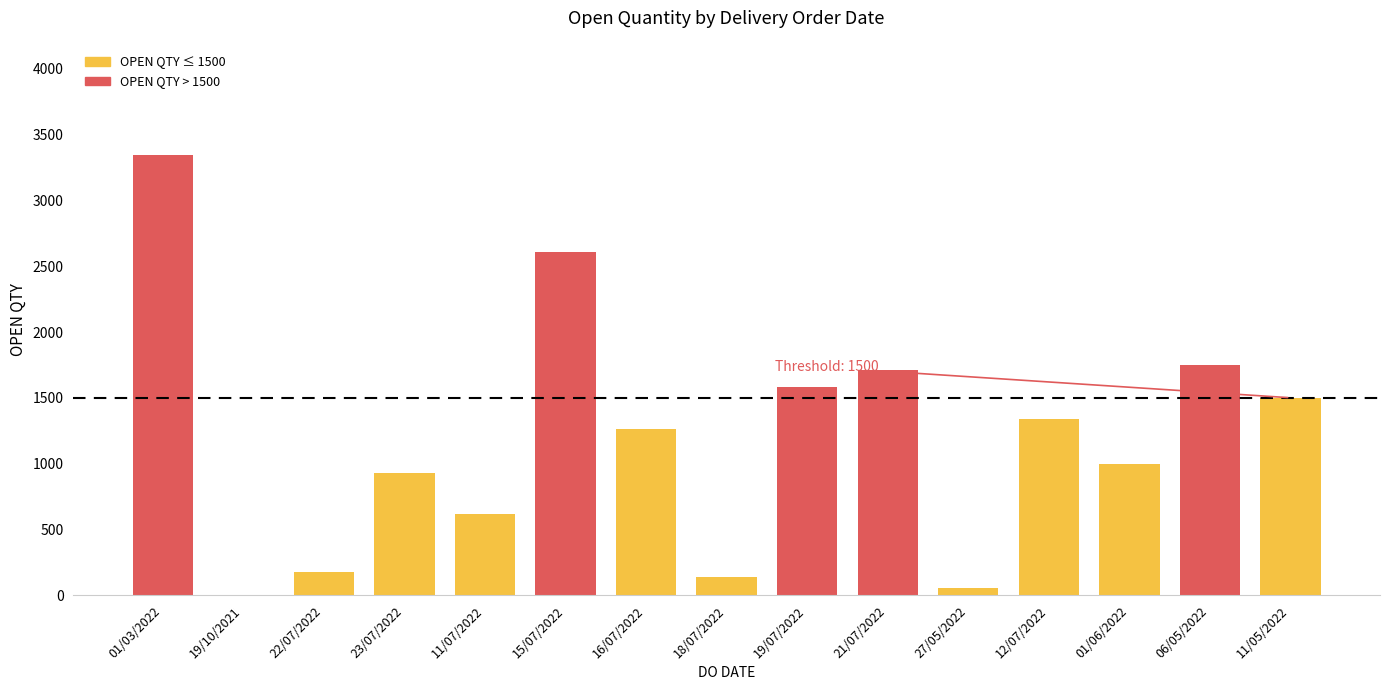

What is the sum of all values?

18030